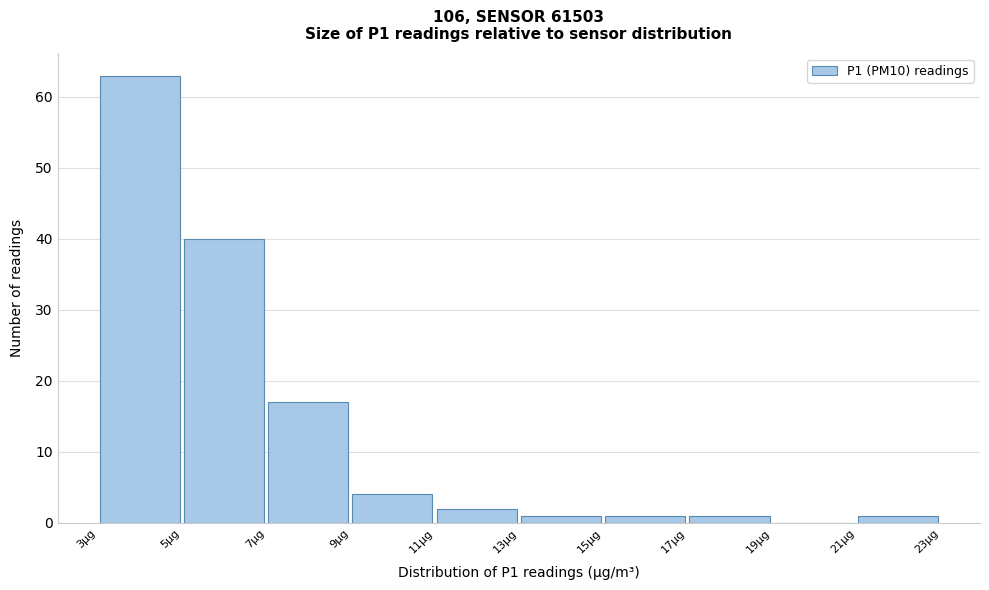

Reading left to right, list every bar in this chart as the range it spans on the x-axis followed by its height. The values are not printed on the chart, so give them approximately, as read against the axis.

3 to 5: 63
5 to 7: 40
7 to 9: 17
9 to 11: 4
11 to 13: 2
13 to 15: 1
15 to 17: 1
17 to 19: 1
19 to 21: 0
21 to 23: 1